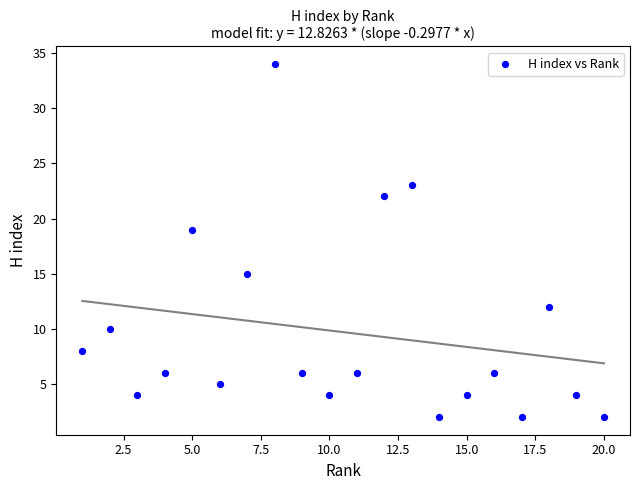

What is the range of X values (max minus min)?

19